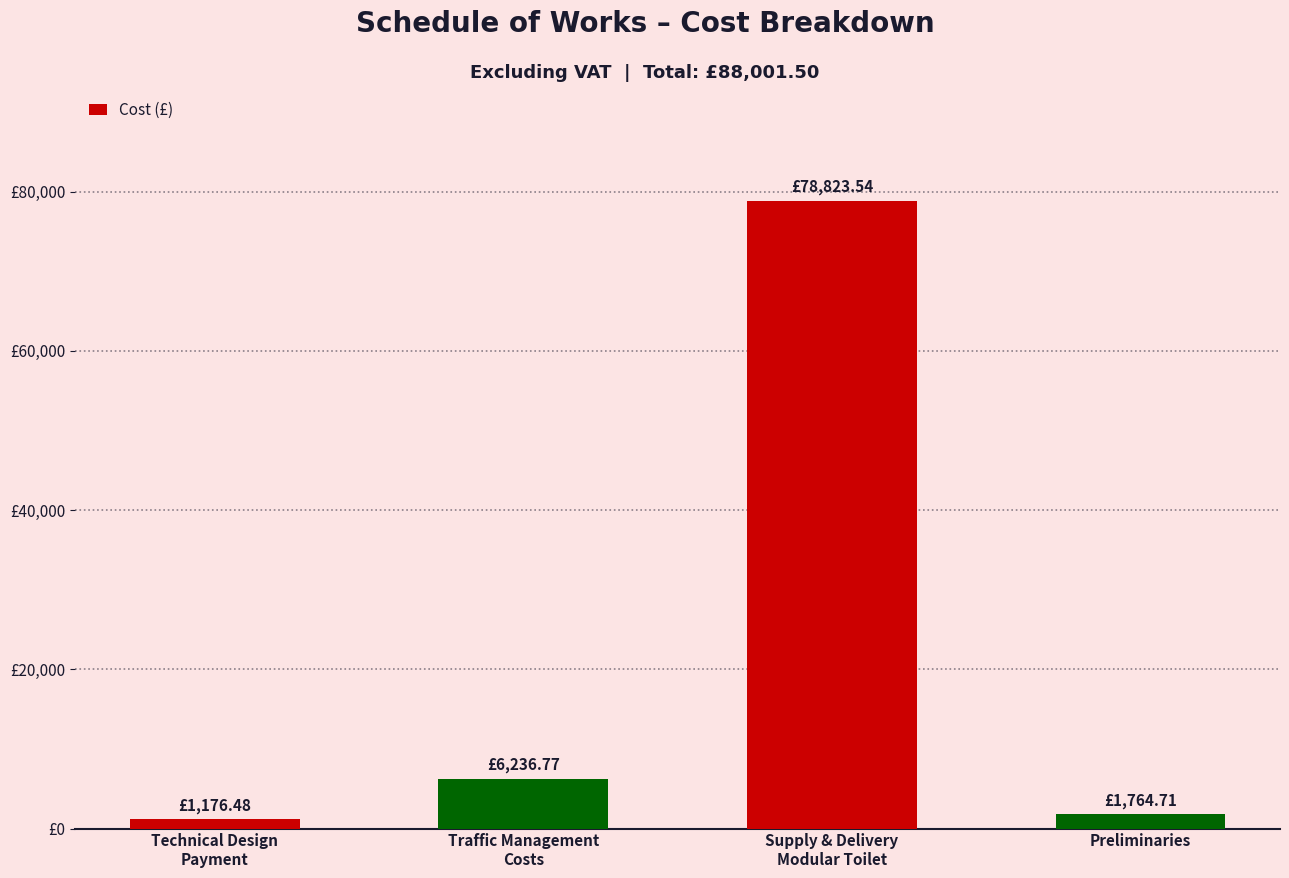

What position from the right is Technical Design
Payment?

4